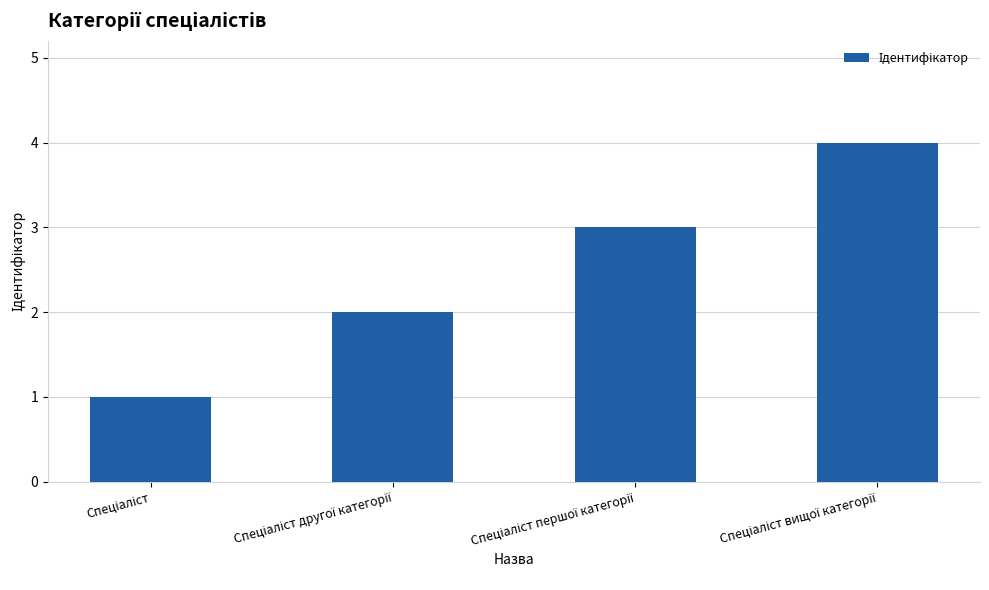

What is the sum of all values?

10